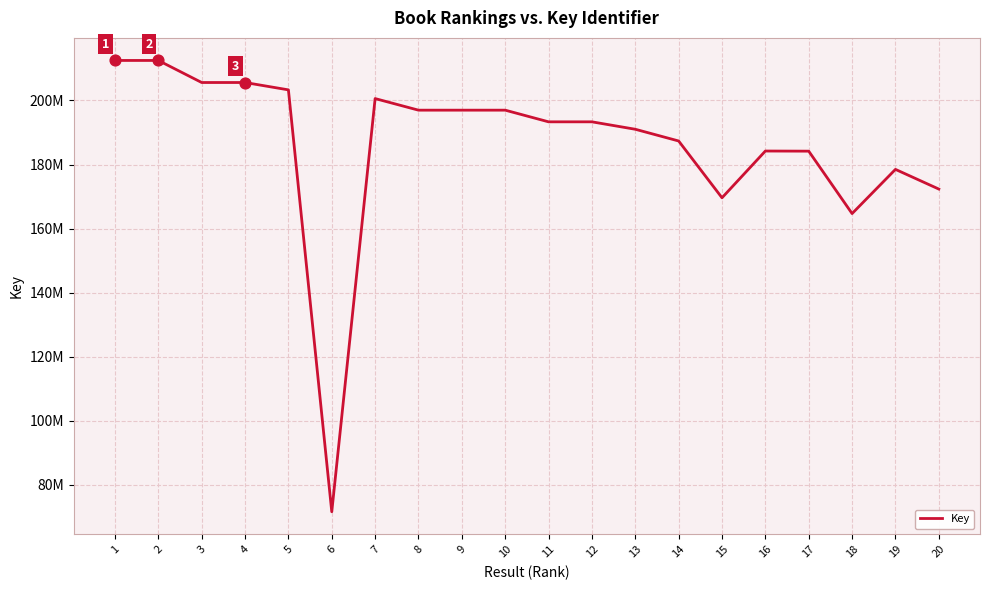

Which has a higher value, 8 or 18?

8